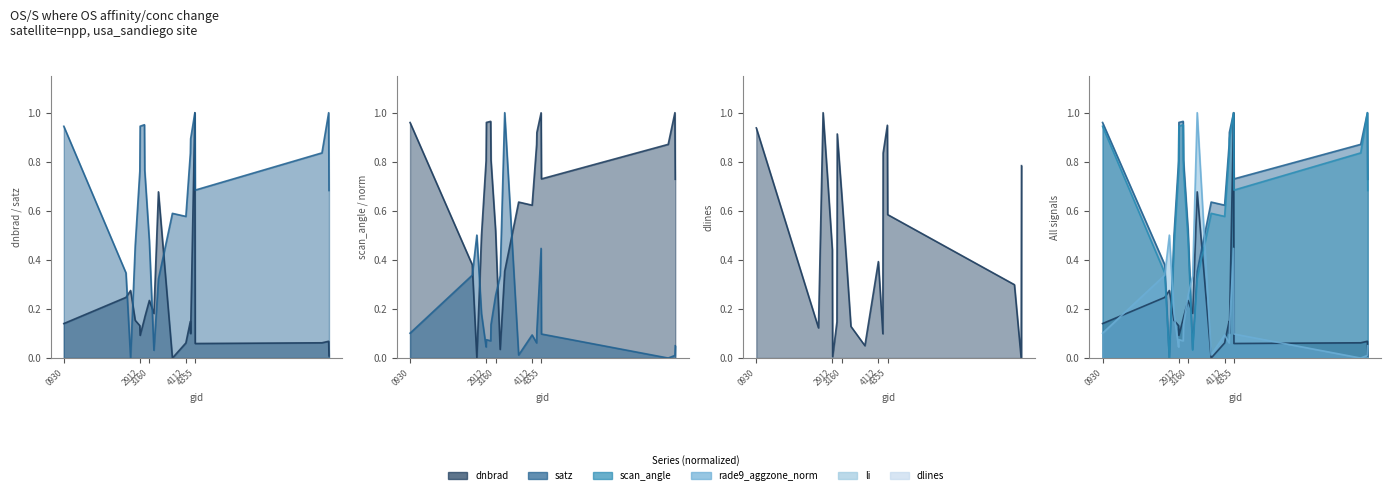

How many data points does each series have?

20